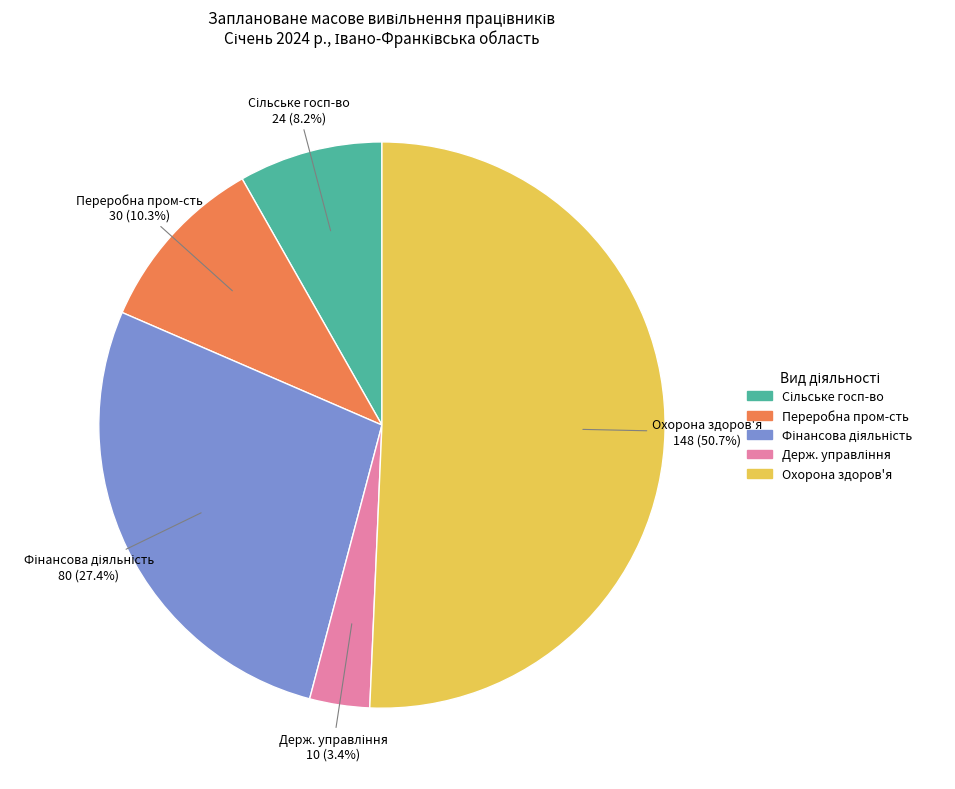

What is the total percentage of Охорона здоров'я and Переробна пром-сть?

61.0%